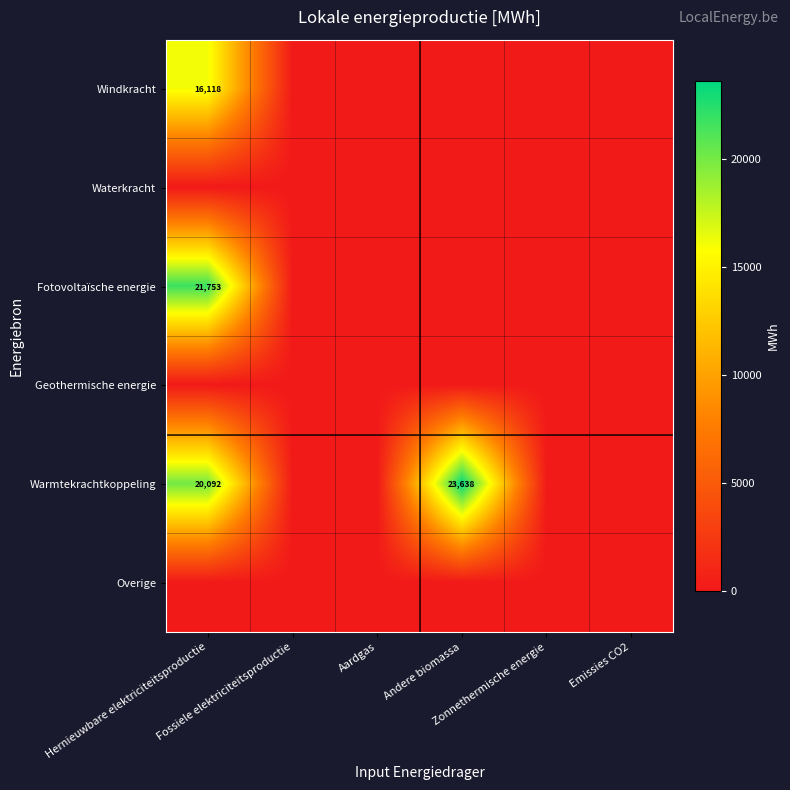

List the labels in order of Fotovoltaïsche energie value, largest first.

Hernieuwbare elektriciteitsproductie, Fossiele elektriciteitsproductie, Aardgas, Andere biomassa, Zonnethermische energie, Emissies CO2